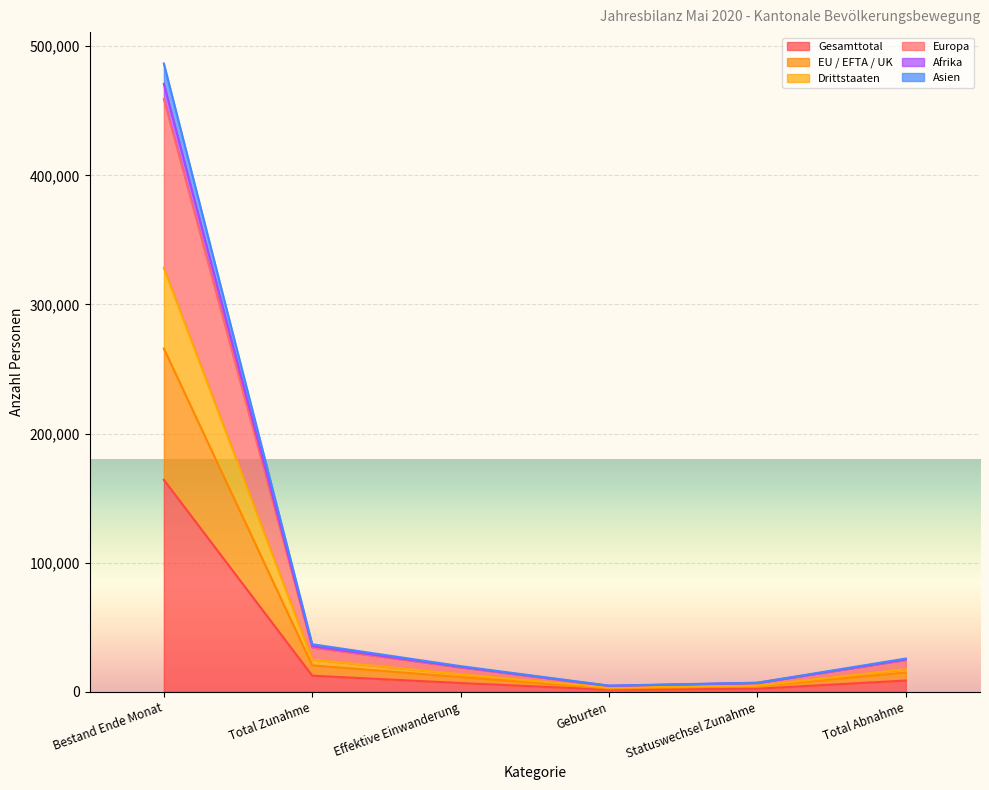

Count the number of data series in this chart.

6